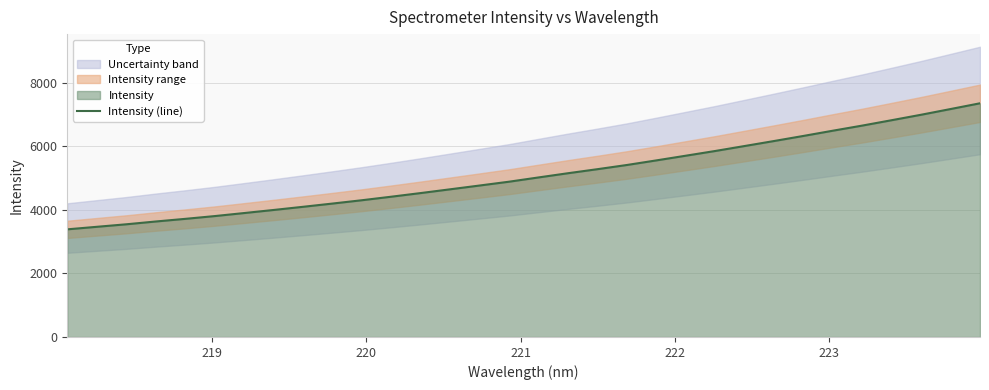

Count the number of values greater than 5017.

16